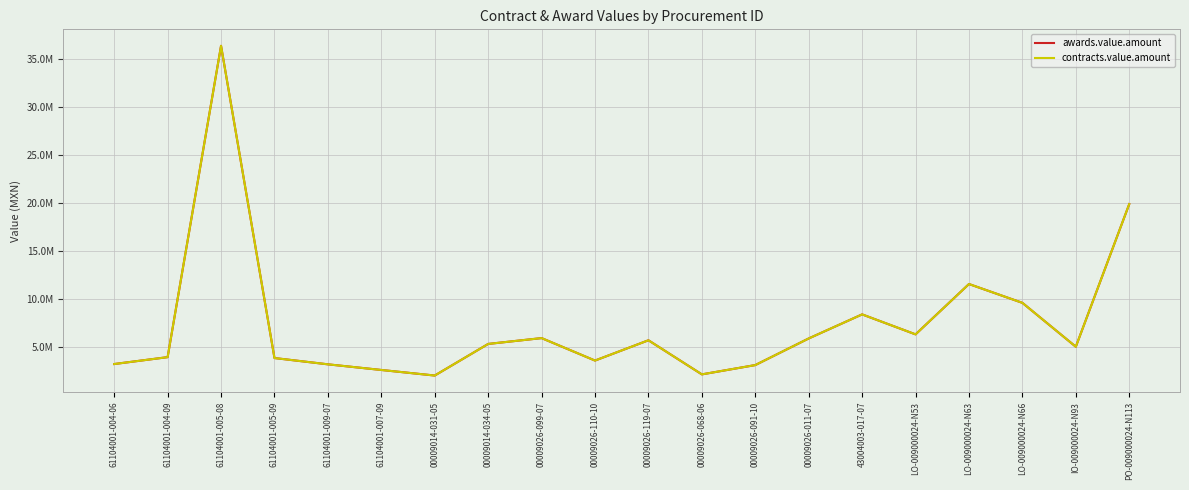

True or false: contracts.value.amount and awards.value.amount cross at least once.

False